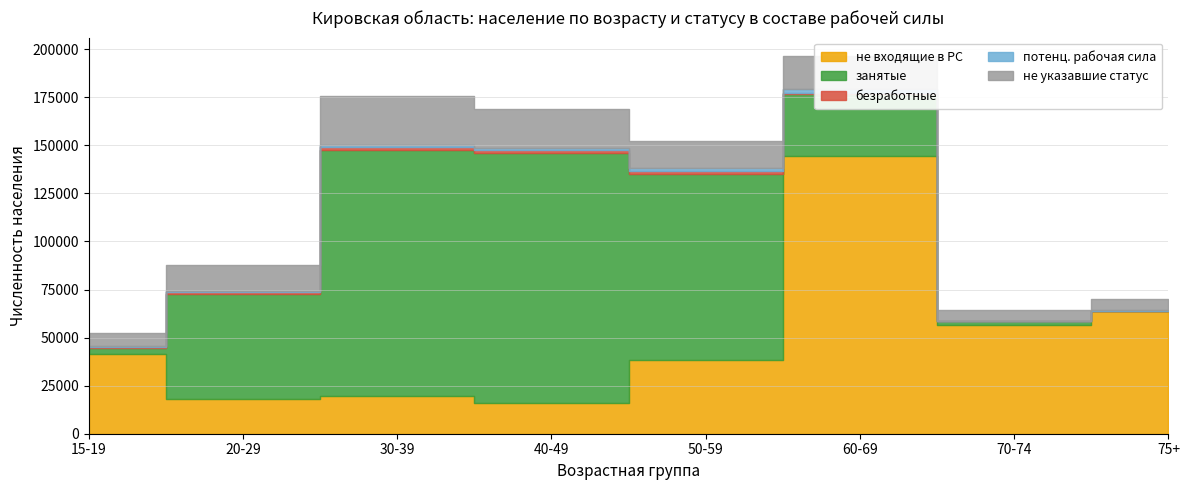

List the labels in order of безработные value, largest first.

50-59, 40-49, 30-39, 20-29, 60-69, 15-19, 70-74, 75+